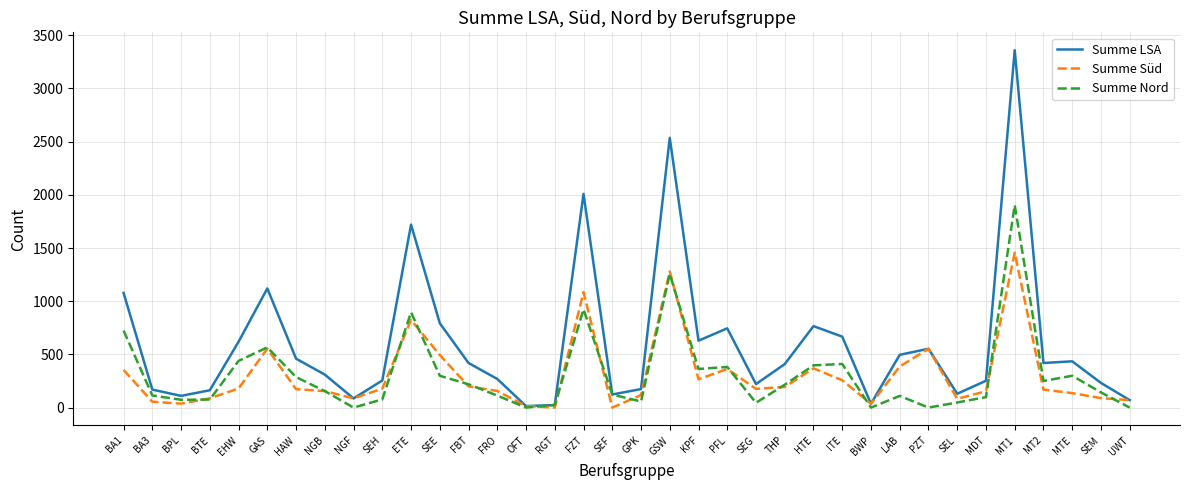

What is the difference between the Summe Süd values at BA1 and ITE?

97